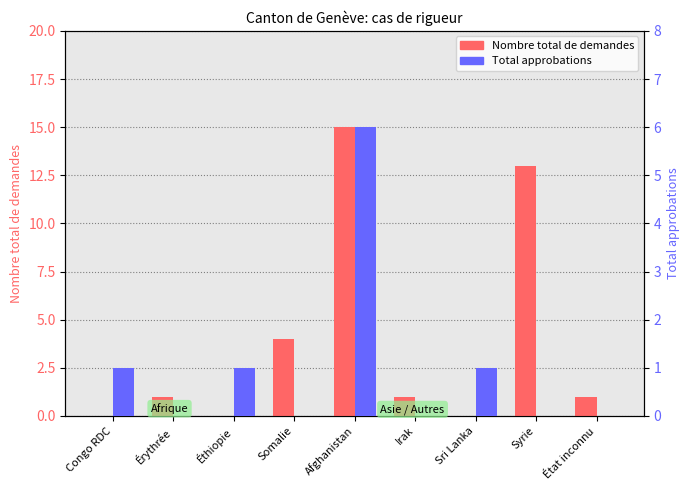

How many Total approbations values are between 0 and 1?

8